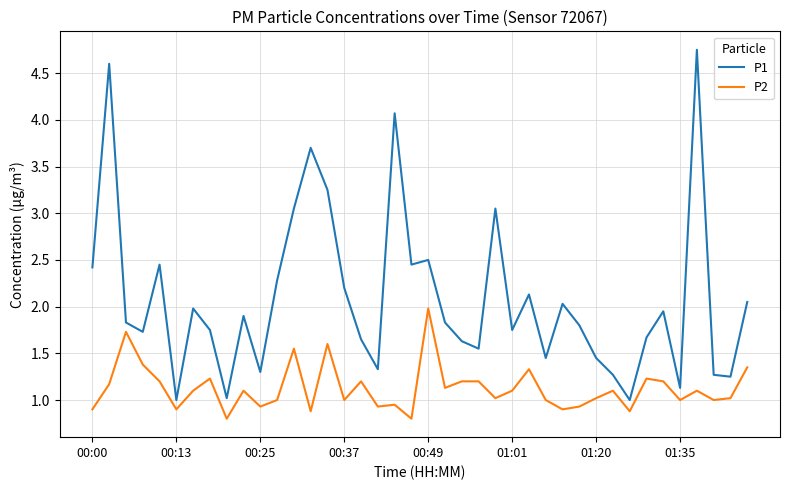

What is the lowest value of the P1 series?

1.0